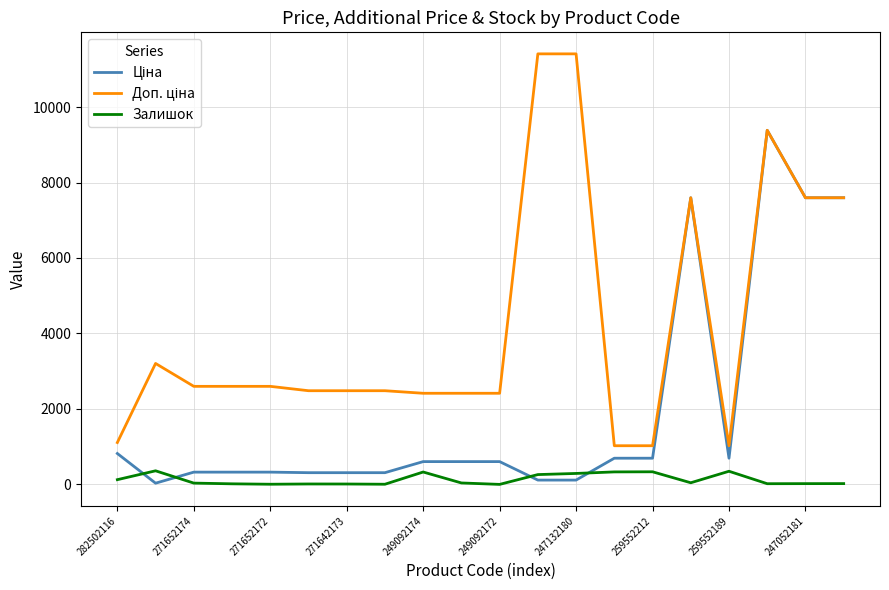

What is the maximum value shown in the chart?

11410.0